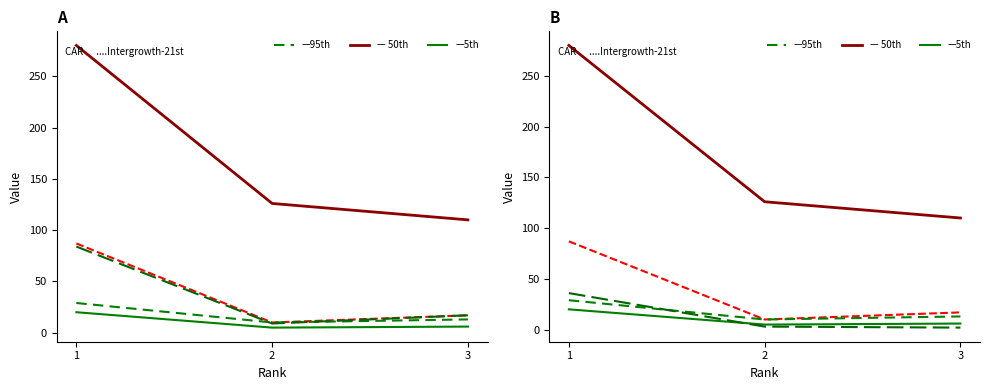

Which has a higher value, 1 or 3?

1